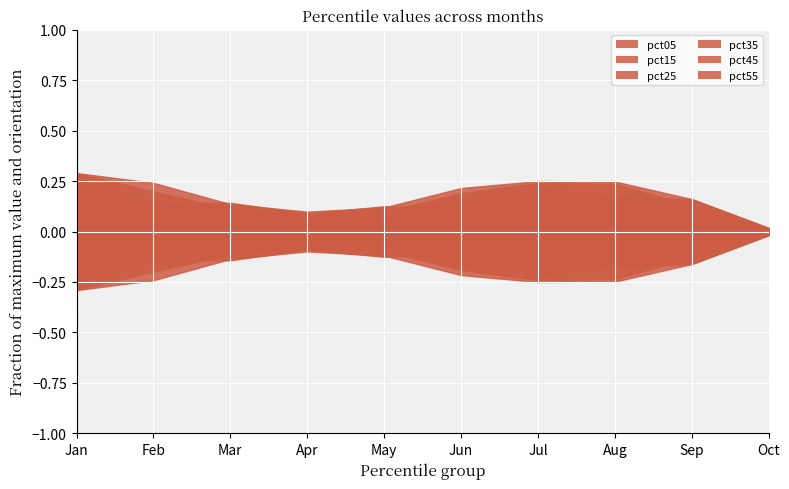

How many lines are shown in the chart?

6